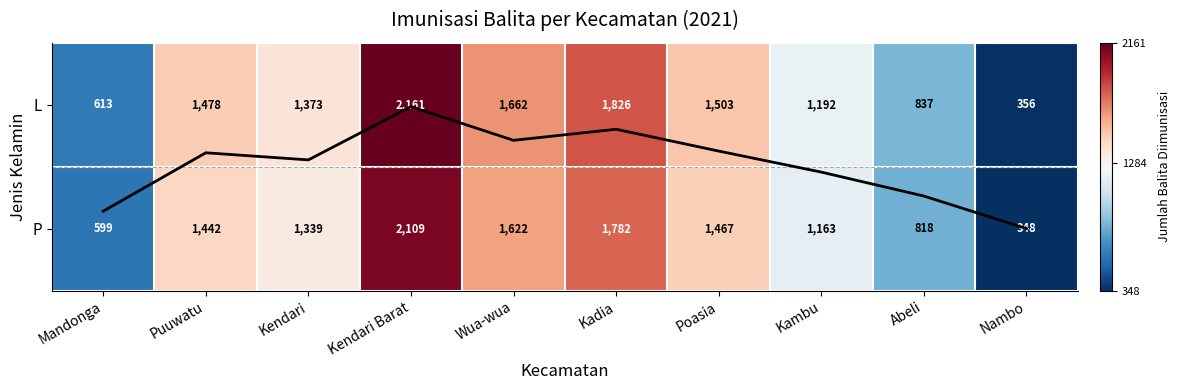

What is the total value across all series at Mandonga?

1212.9